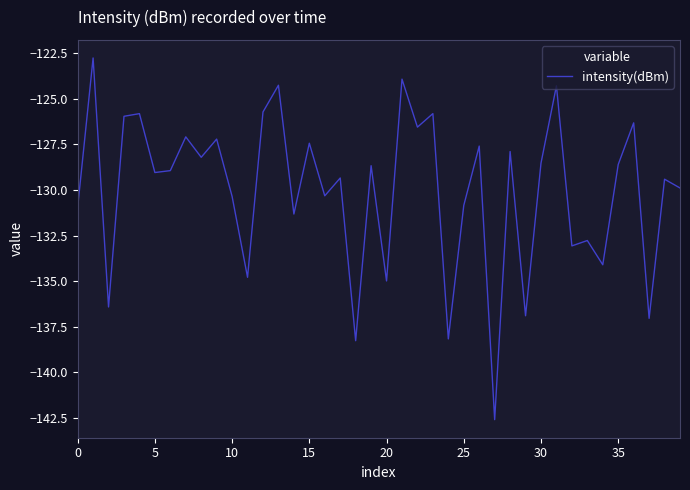

What is the minimum value shown in the chart?

-142.6